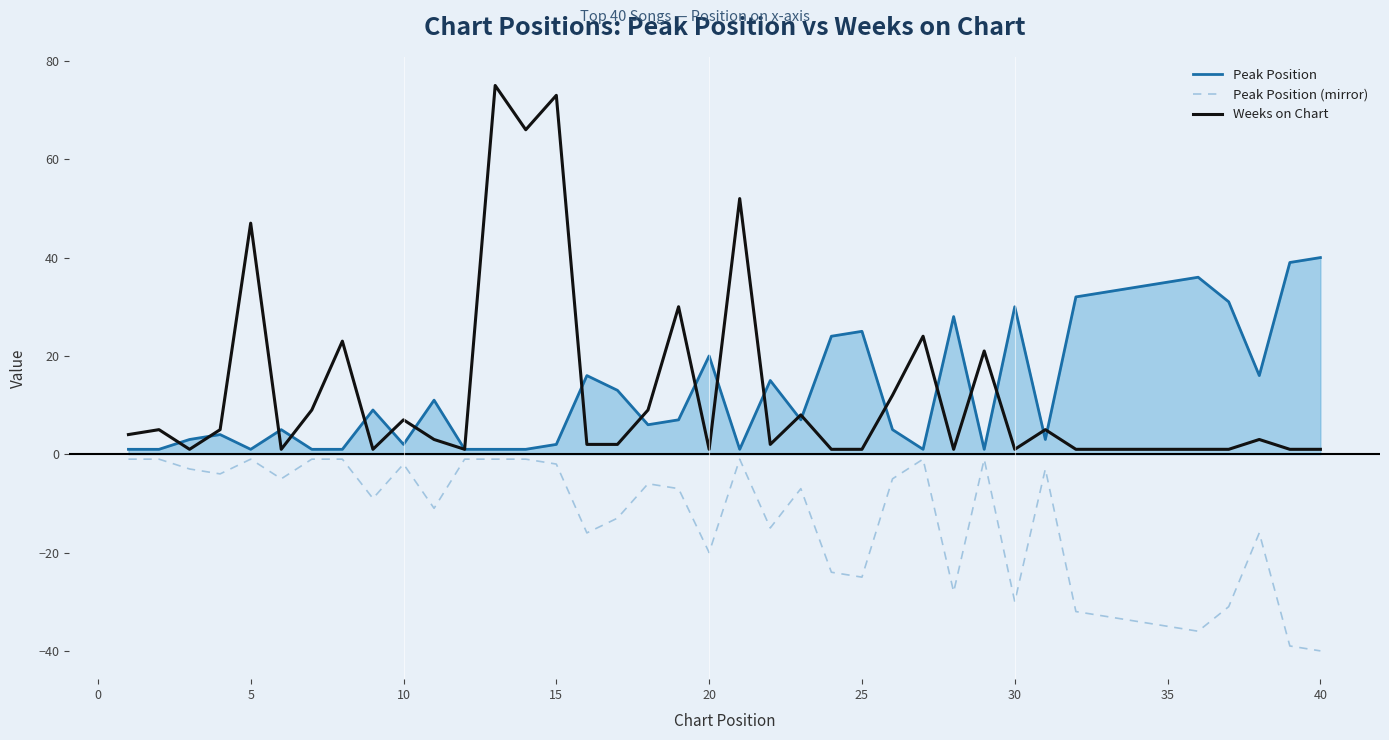

True or false: Peak Position (mirror) and Weeks on Chart intersect in this chart.

False